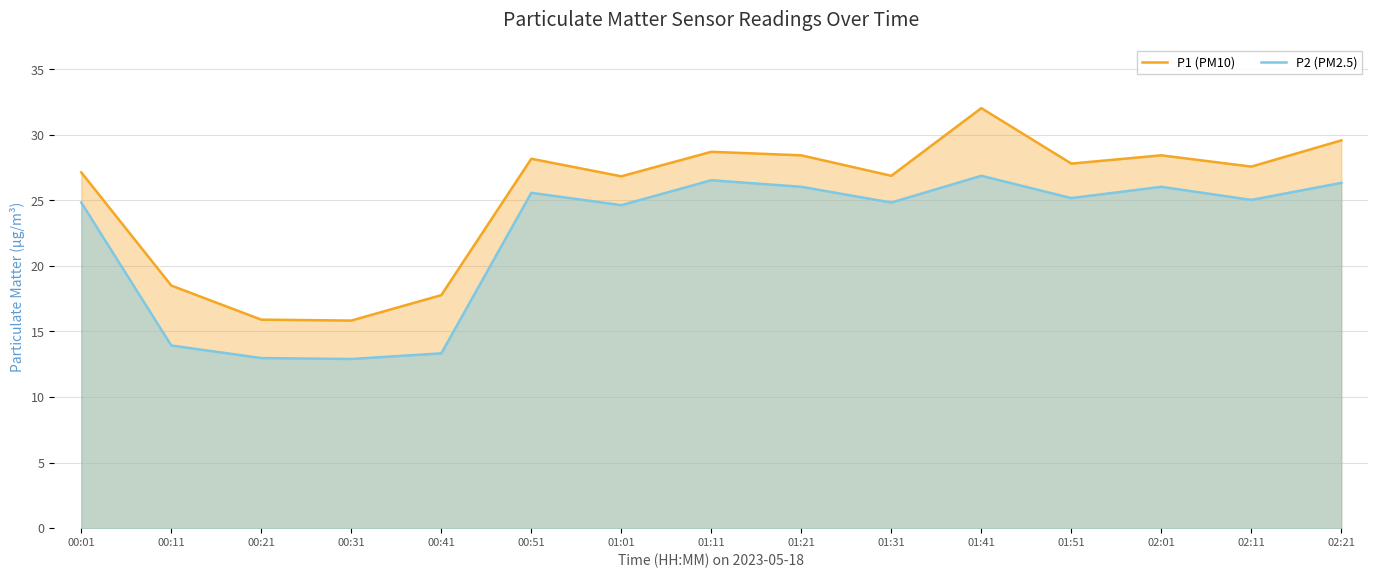

Reading left to right, what are all the values shown in this chart?

P1 (PM10): 27.1	18.5	15.9	15.8	17.8	28.2	26.8	28.7	28.4	26.9	32.0	27.8	28.4	27.6	29.6
P2 (PM2.5): 24.8	13.9	13.0	12.9	13.3	25.6	24.6	26.5	26.0	24.8	26.9	25.2	26.0	25.0	26.3